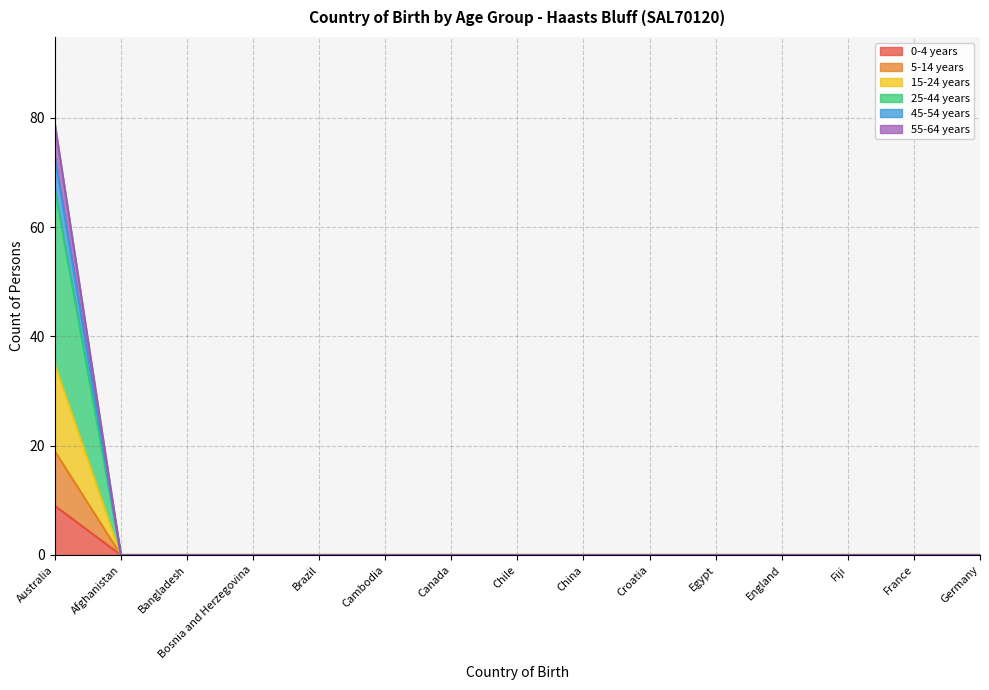

True or false: 0-4 years and 15-24 years intersect in this chart.

False